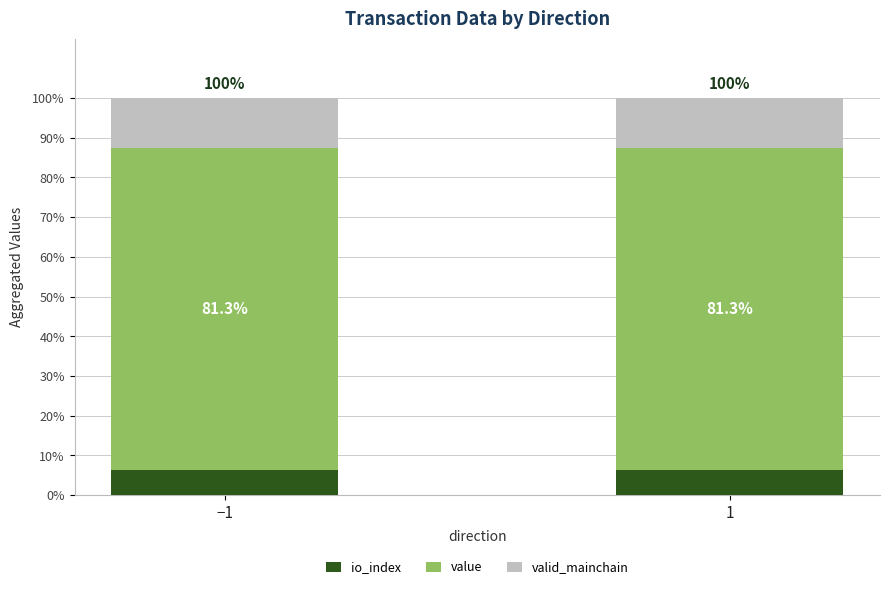

The io_index series shows 6.2 at −1. True or false?

True